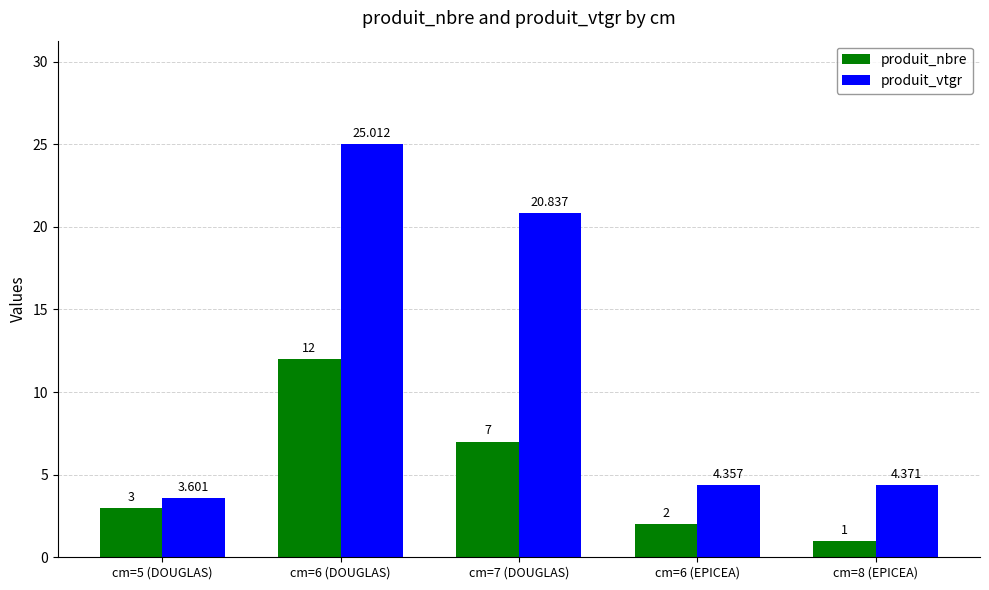

How many bars are there in total?

10